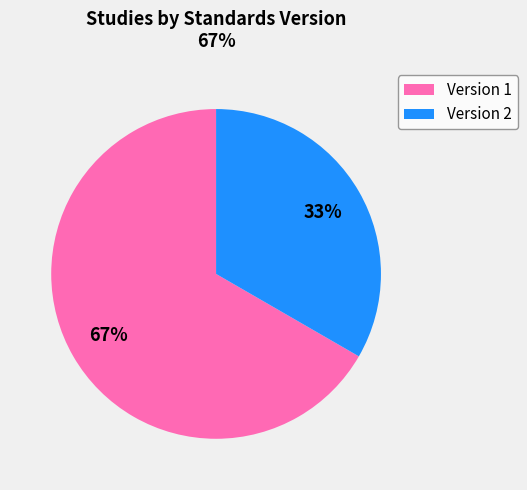

Is it true that Version 2 is 33% of the pie?

True